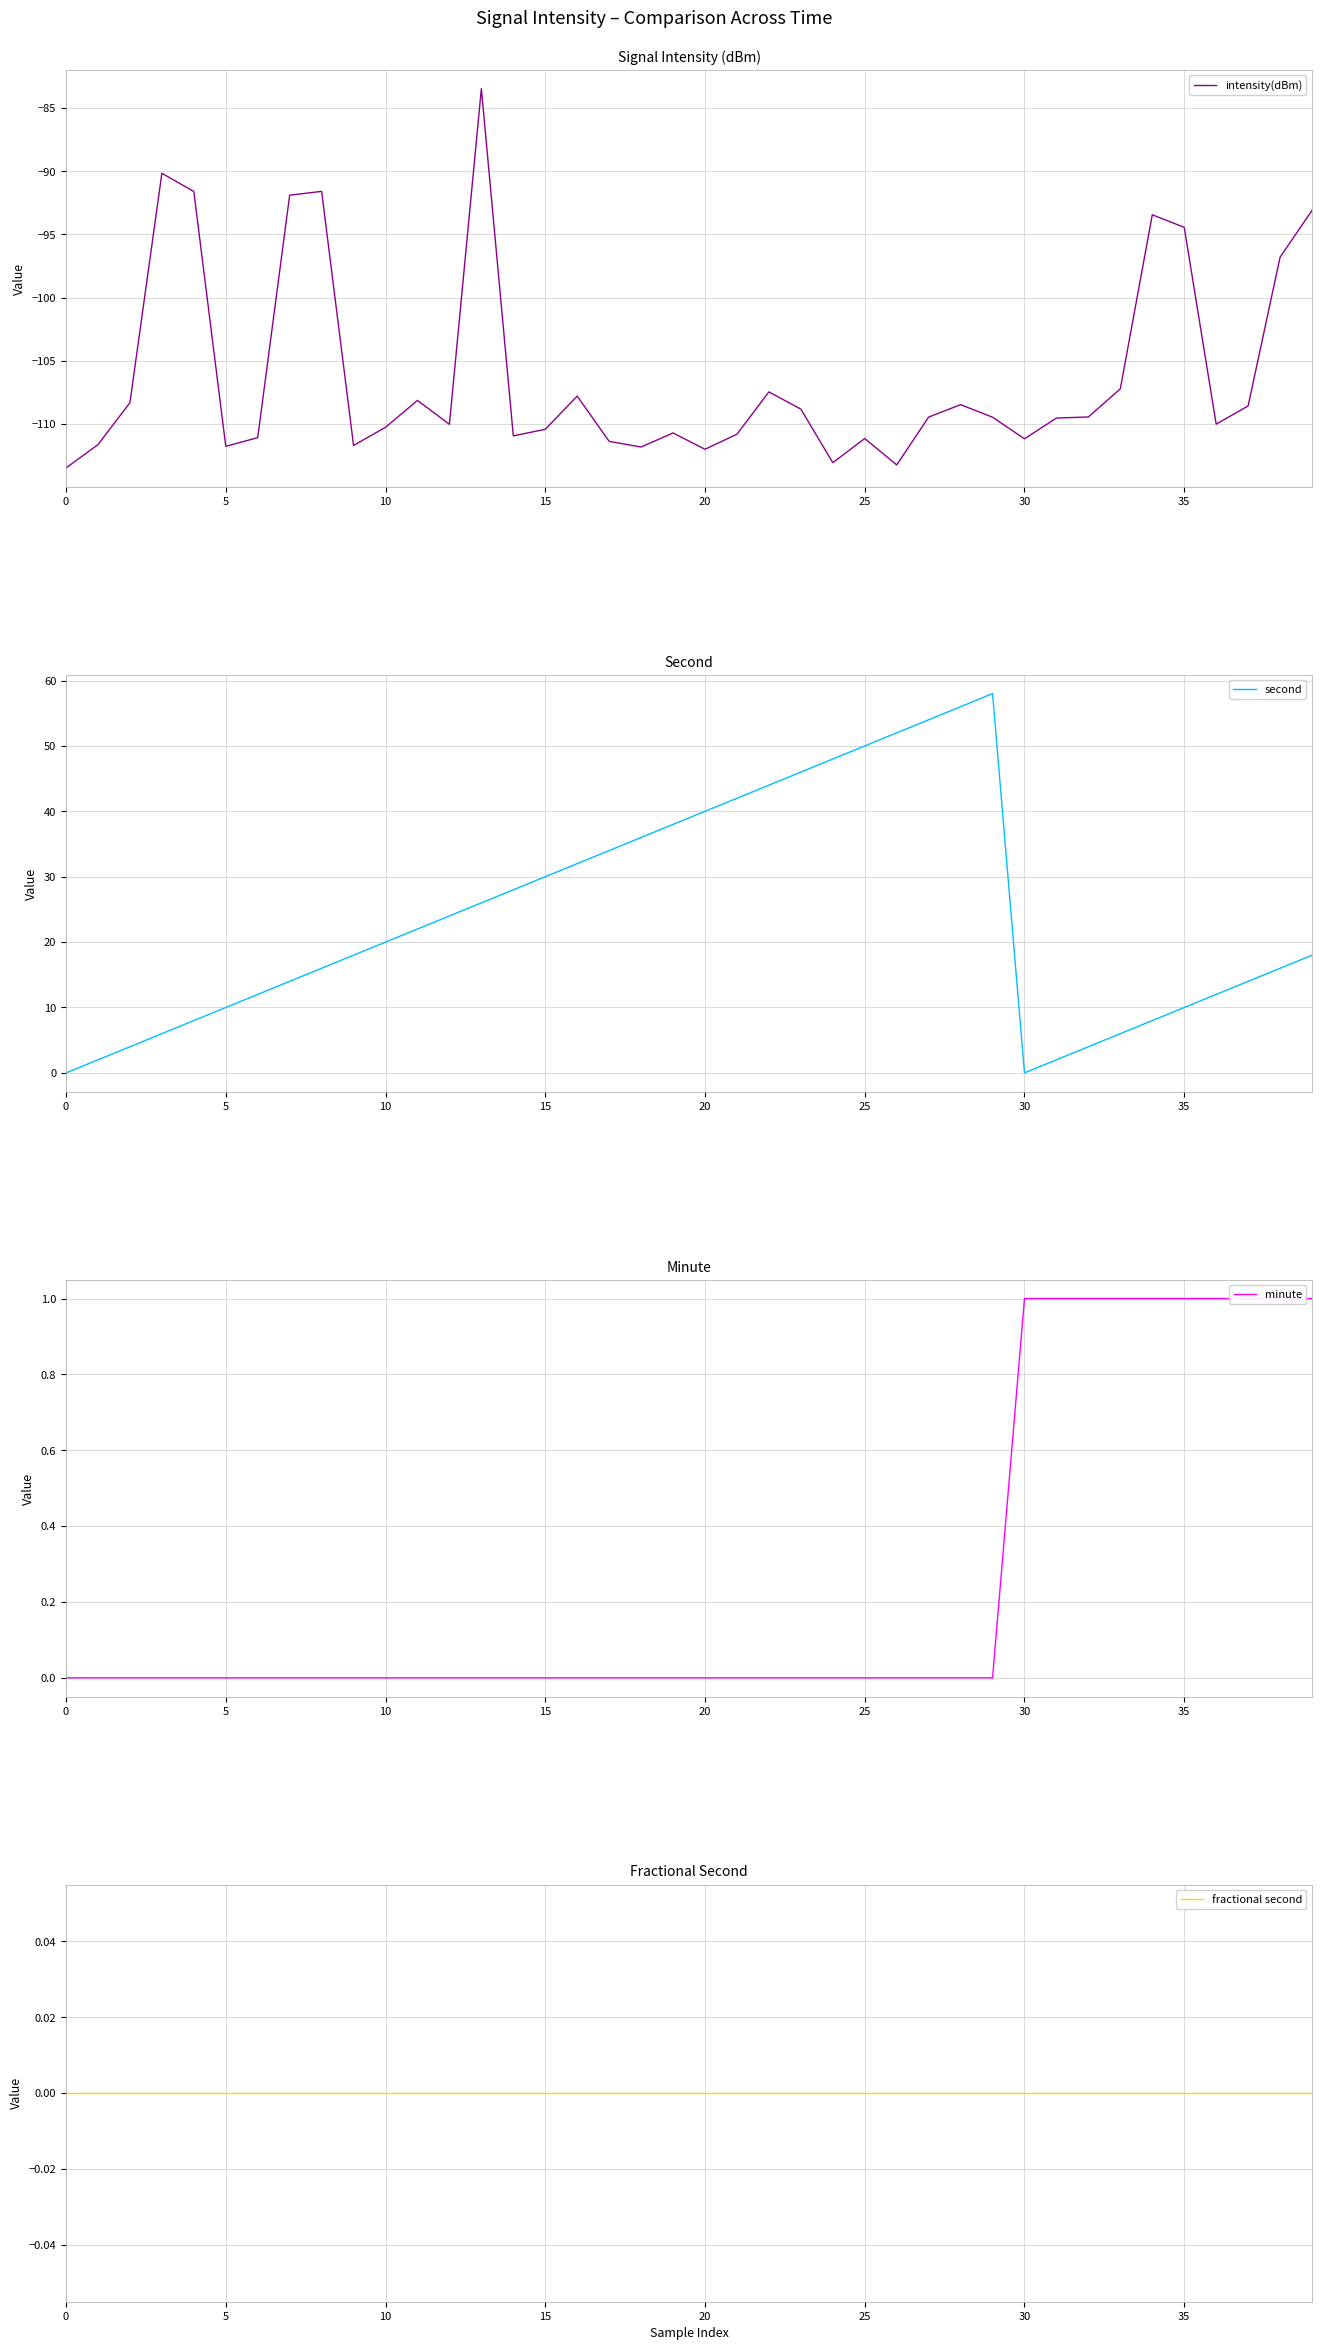

What is the greatest value displayed?

58.0